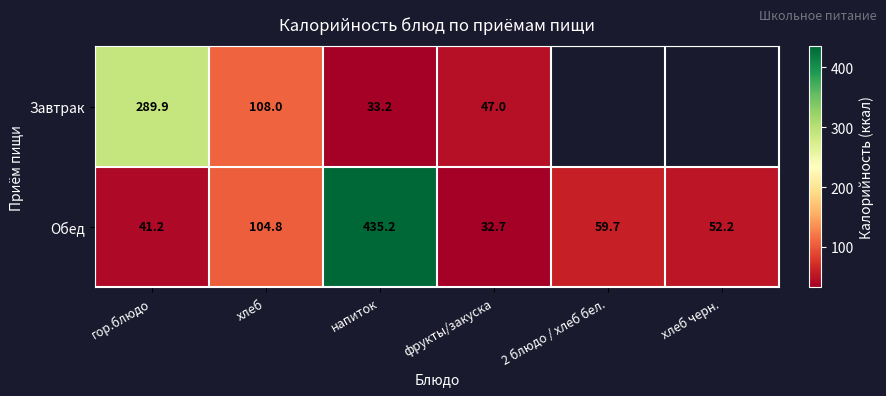

What is the maximum value shown in the chart?

435.2